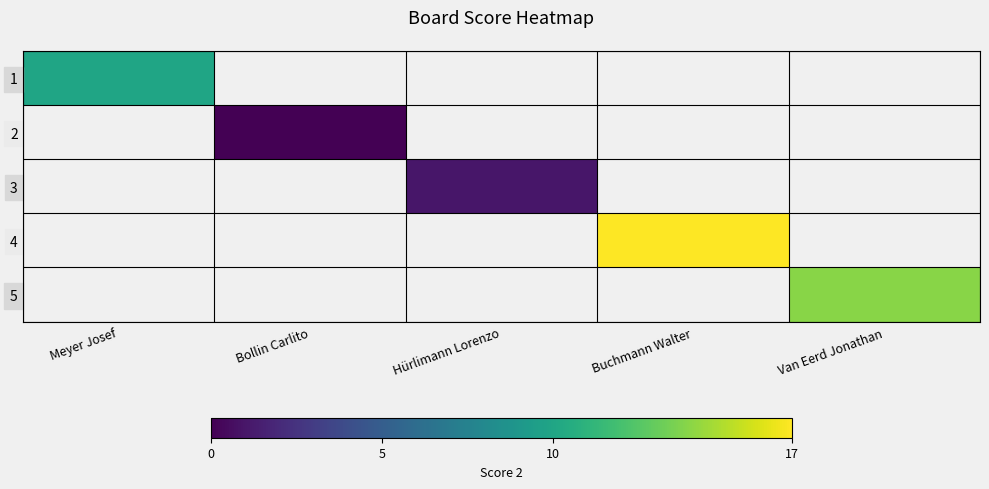

Is the value of 3 at Buchmann Walter greater than the value of 5 at Buchmann Walter?

No